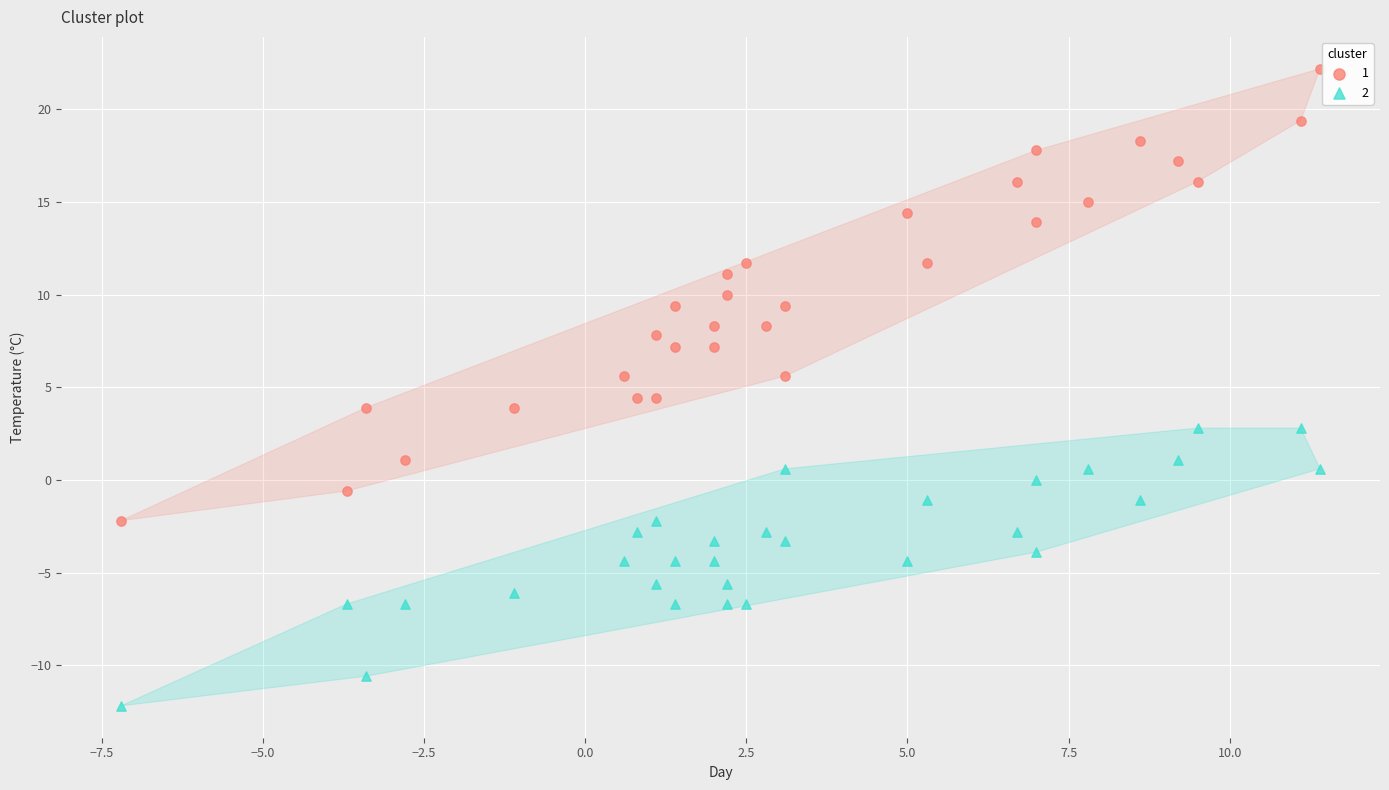

Which series contains the lowest Y value?

2